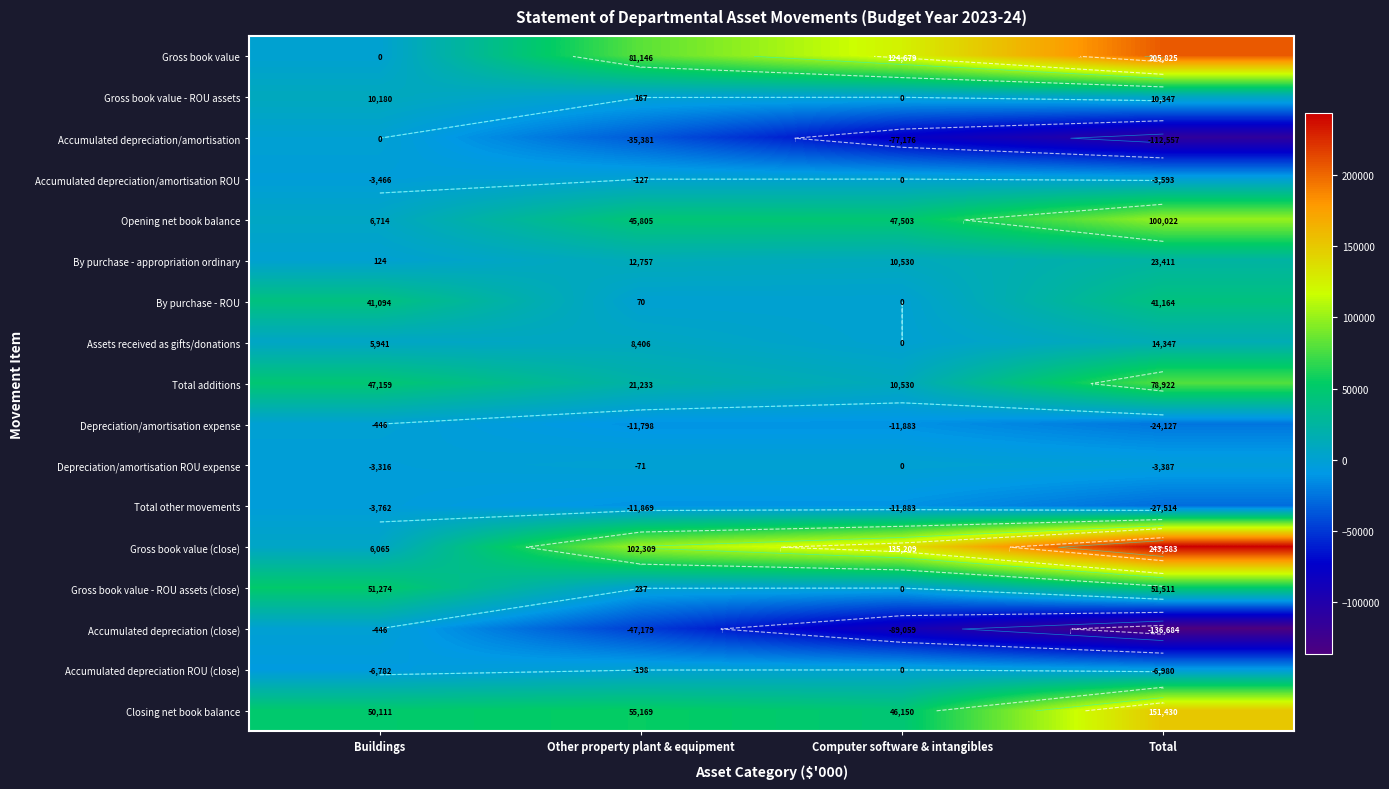

How many values in the Closing net book balance series are below 55169?

2